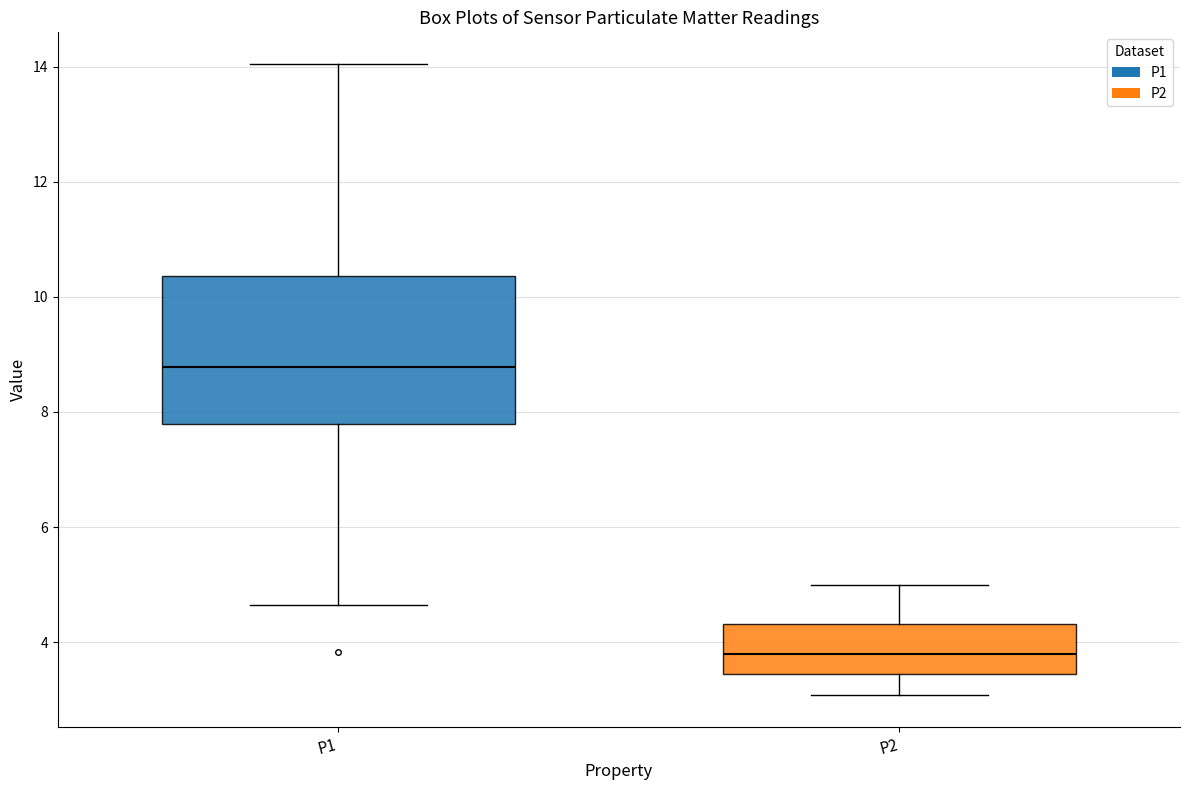

Reading left to right, read every box against the y-axis: the position of its median line, the range the box covers, and the ends of its whiskers. The values are not printed on the chart, so give them approximately, as read against the axis.

P1: median 8.8, box 7.8 to 10.4, whiskers 4.6 to 14.0
P2: median 3.8, box 3.4 to 4.4, whiskers 3.0 to 5.0